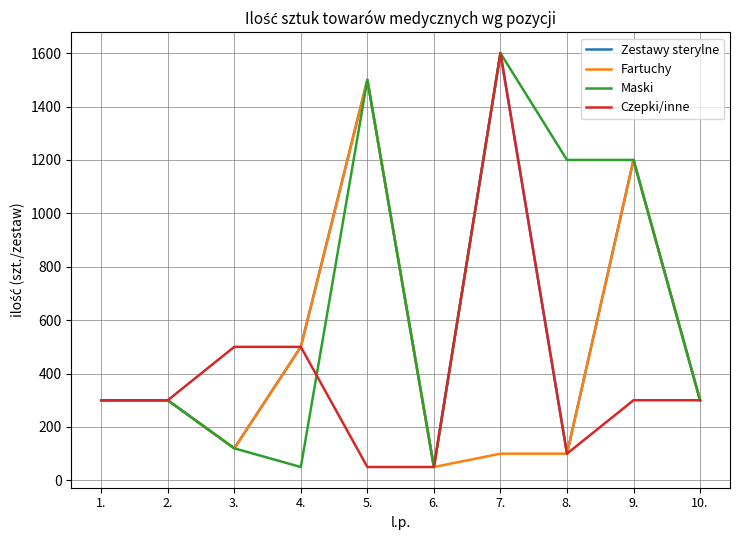

What is the sum of all Zestawy sterylne values?

5970